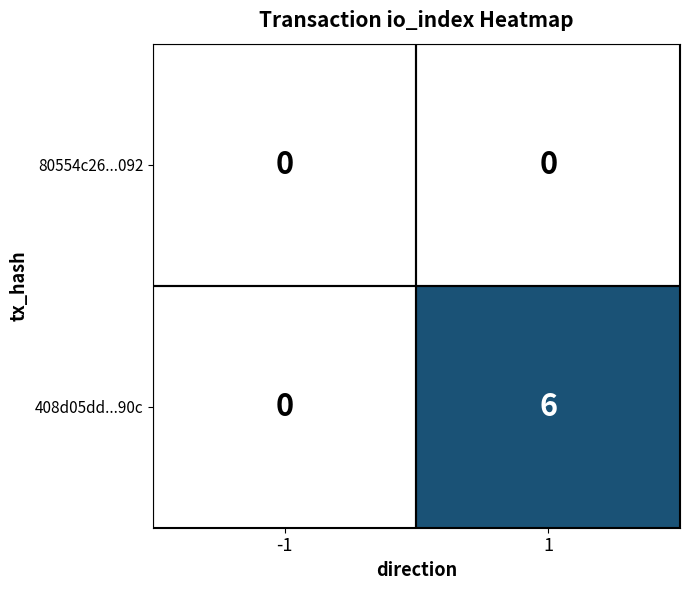

The 80554c26...092 series shows 0 at -1. True or false?

True